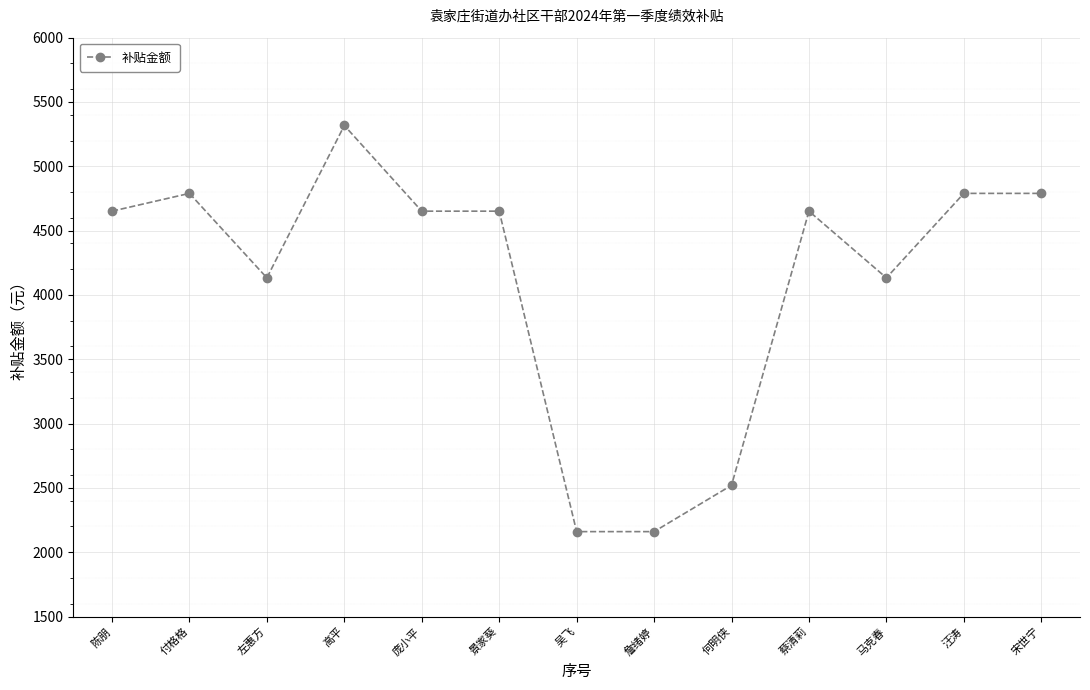

What is the sum of all values?

53396.1